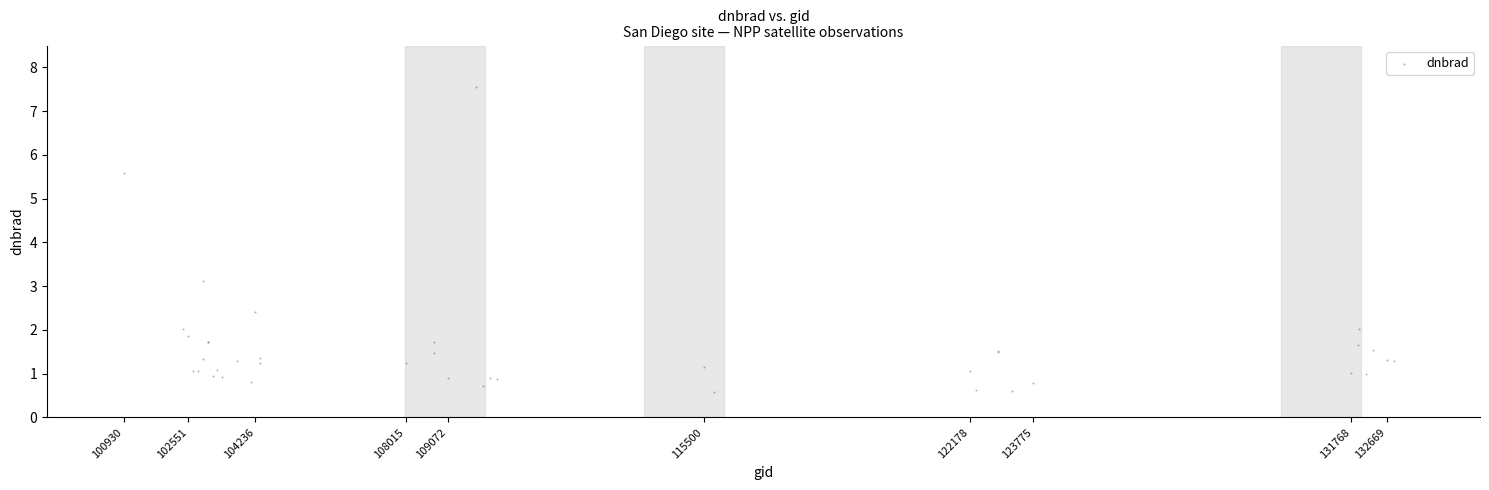

What Y value in the scatter plot is closest to 4?

3.1